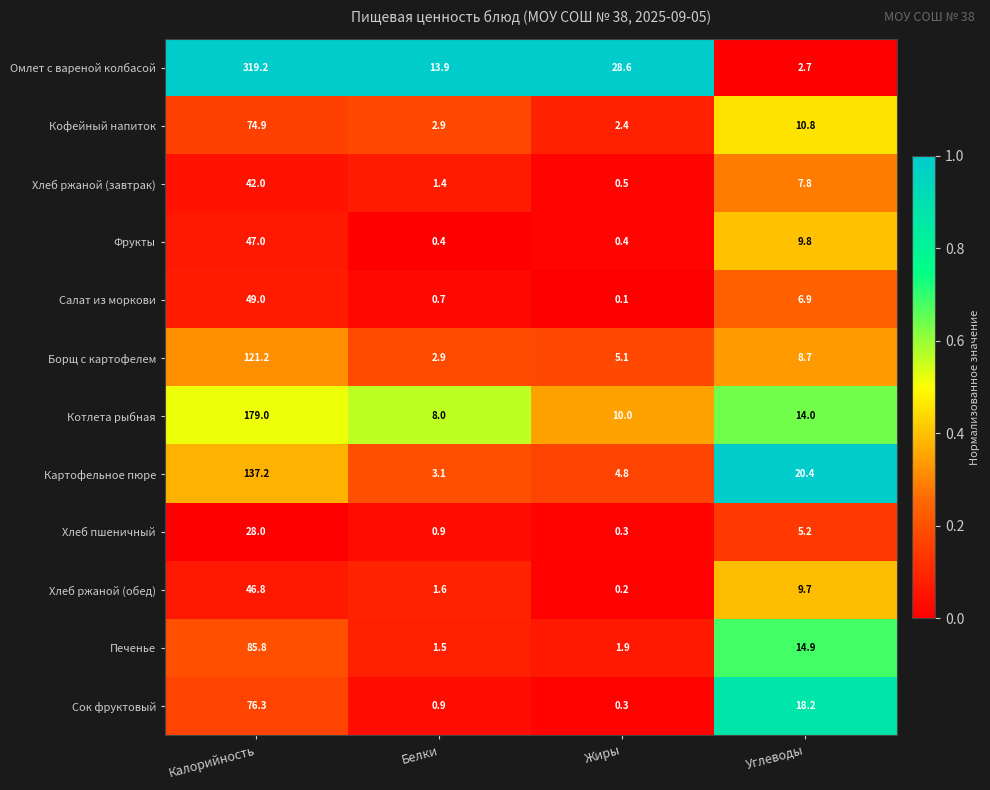

What is the difference between the Печенье values at Углеводы and Калорийность?

70.9